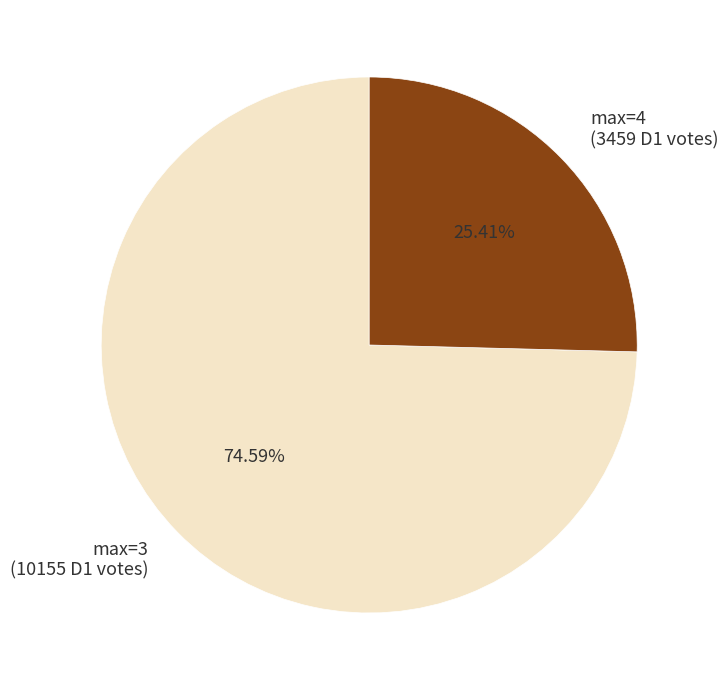

How many segments does this pie chart have?

2